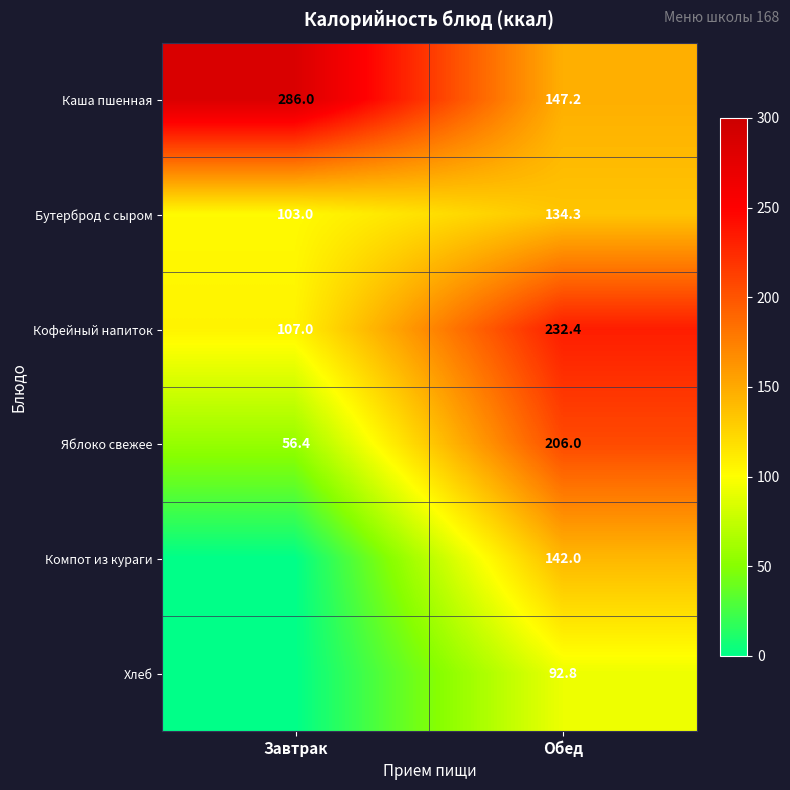

At which label does Каша пшенная reach its peak?

Завтрак